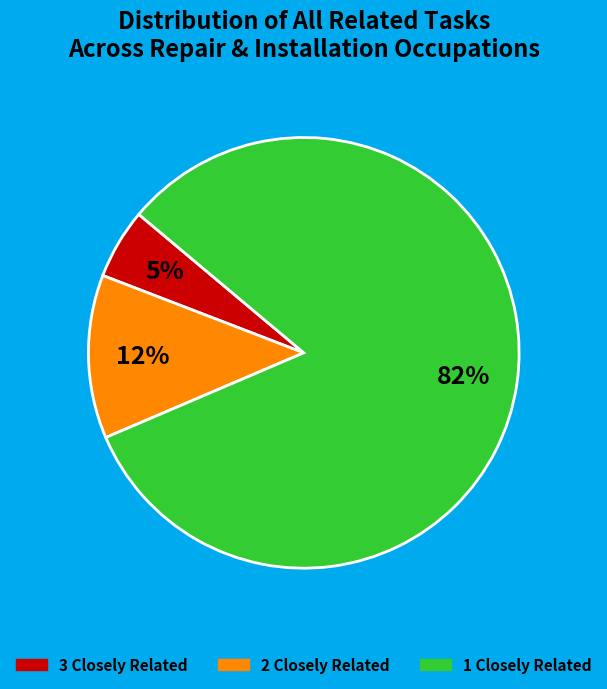

To the nearest percent, what is the average slice percentage?

33%